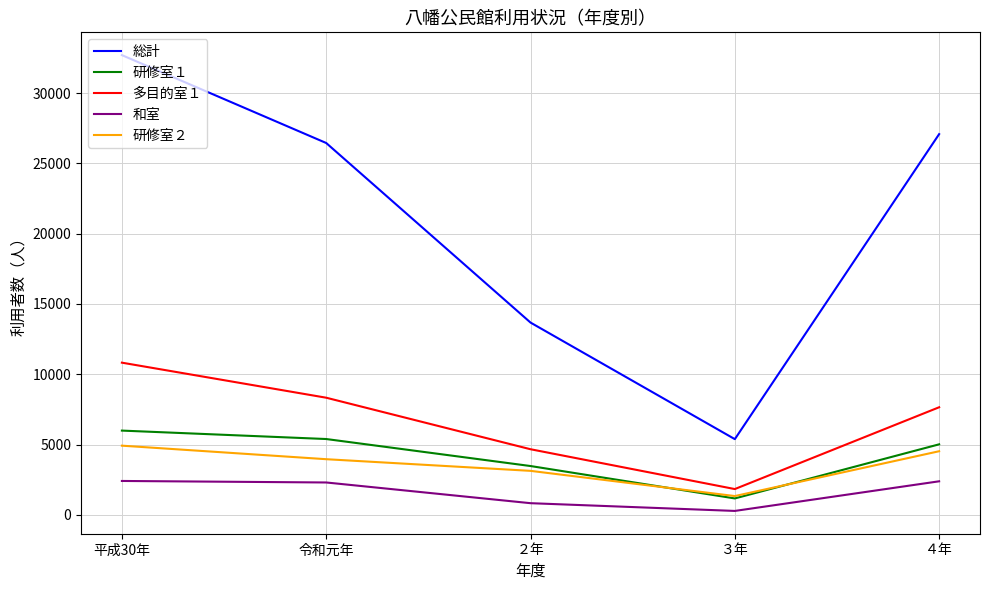

Between 平成30年 and ３年, which series saw the biggest shift?

総計